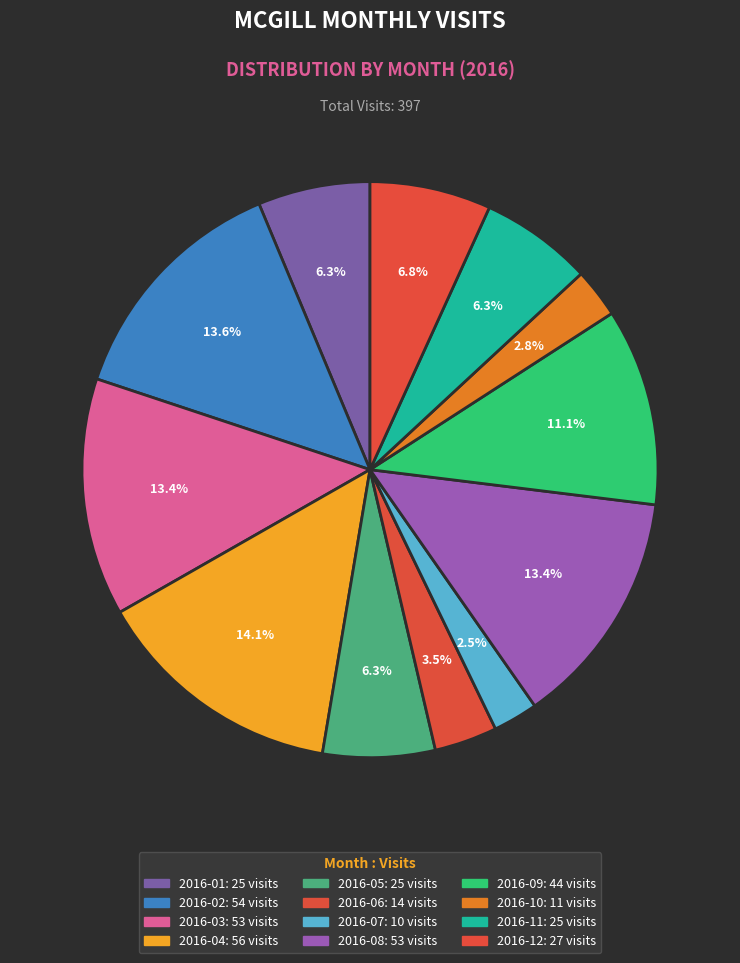

Combined, do 2016-03 and 2016-08 account for over 50%?

No